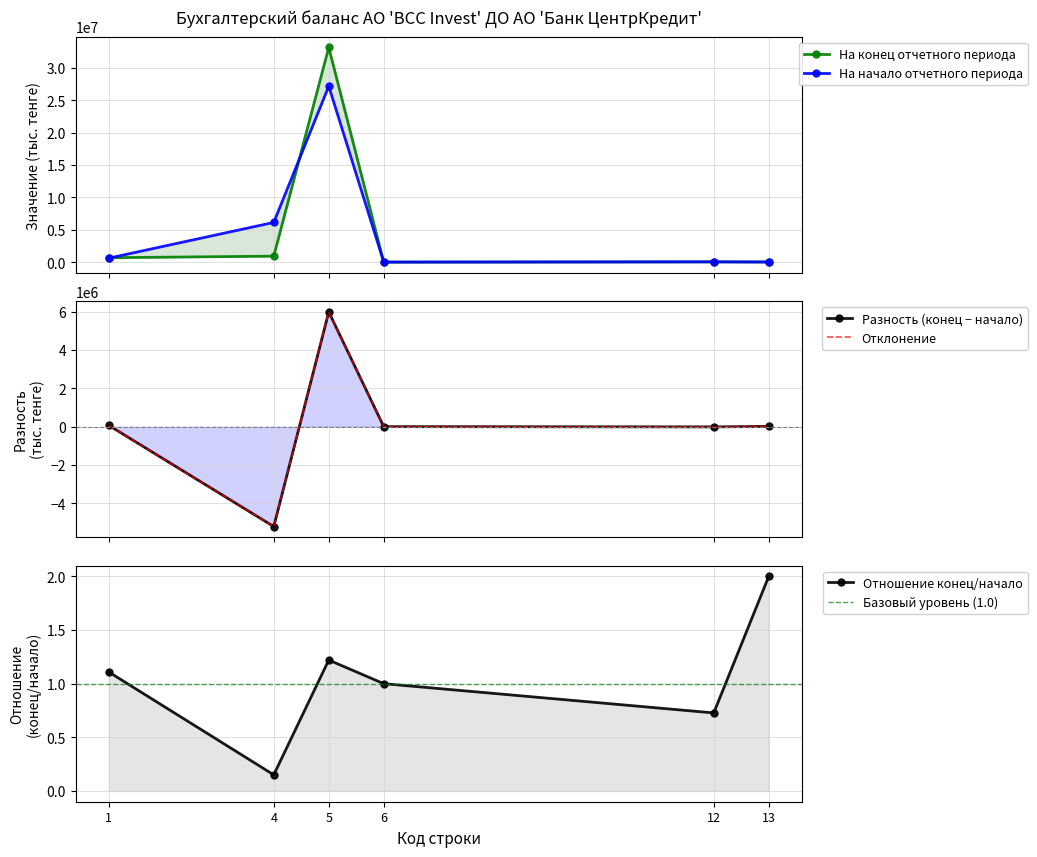

The value of На конец отчетного периода at 8 is 0. True or false?

True